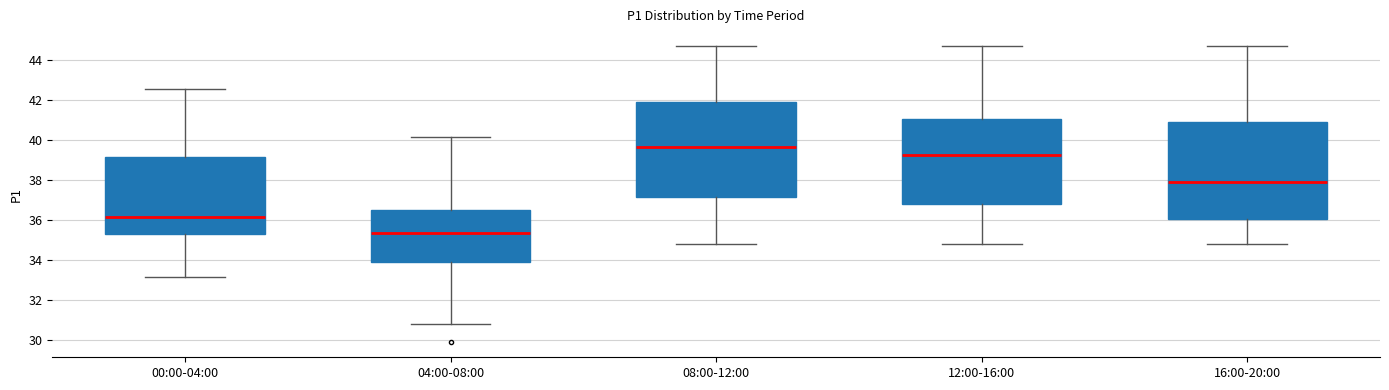

Reading left to right, transcribe this box plot: for each box, give where its median line is, the range the box spans, and where its two whiskers end, as read against the y-axis. The values are not printed on the chart, so give them approximately, as read against the axis.

00:00-04:00: median 36.2, box 35.2 to 39.2, whiskers 33.2 to 42.6
04:00-08:00: median 35.4, box 33.8 to 36.4, whiskers 30.8 to 40.2
08:00-12:00: median 39.6, box 37.2 to 42.0, whiskers 34.8 to 44.8
12:00-16:00: median 39.2, box 36.8 to 41.0, whiskers 34.8 to 44.8
16:00-20:00: median 38.0, box 36.0 to 41.0, whiskers 34.8 to 44.8